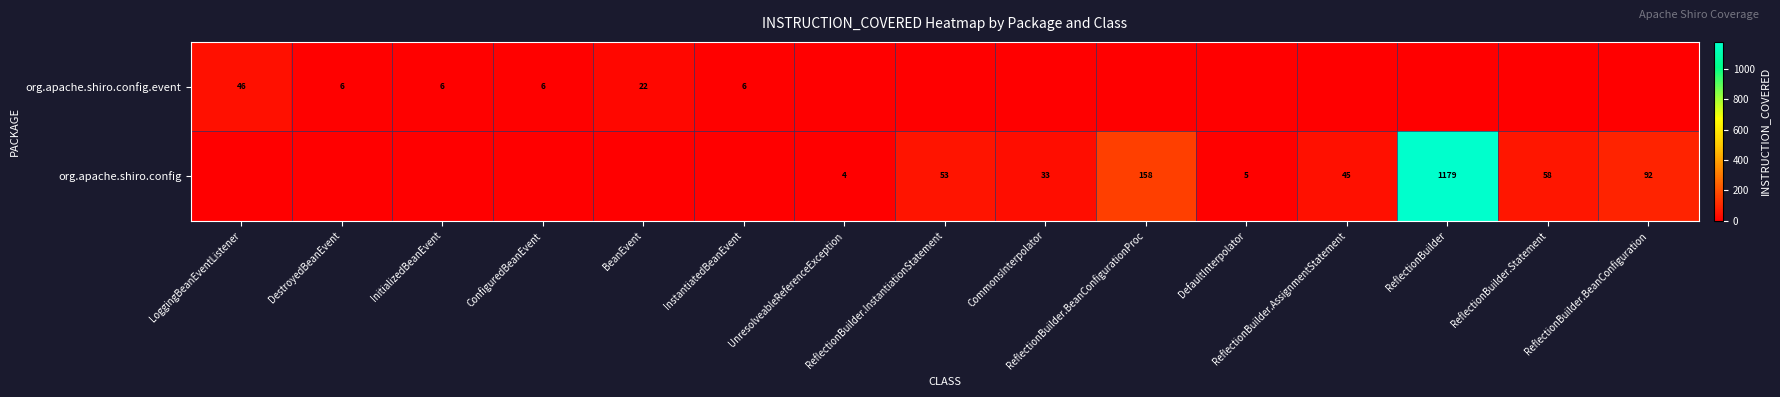

How many categories are shown in the chart?

15